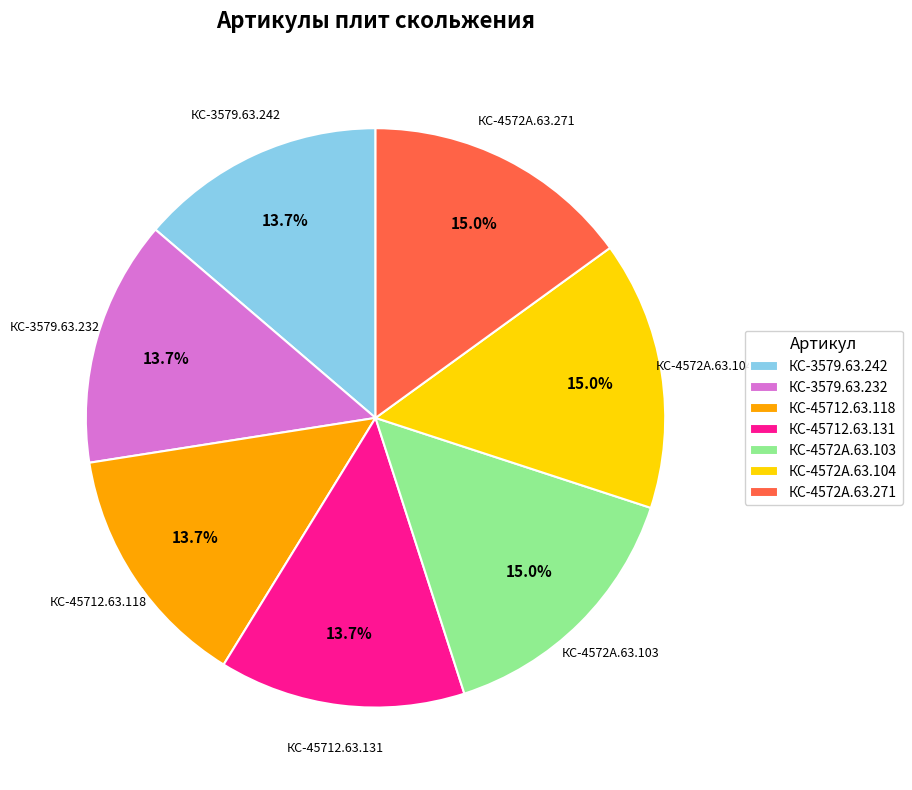

How many slices are in this pie chart?

7